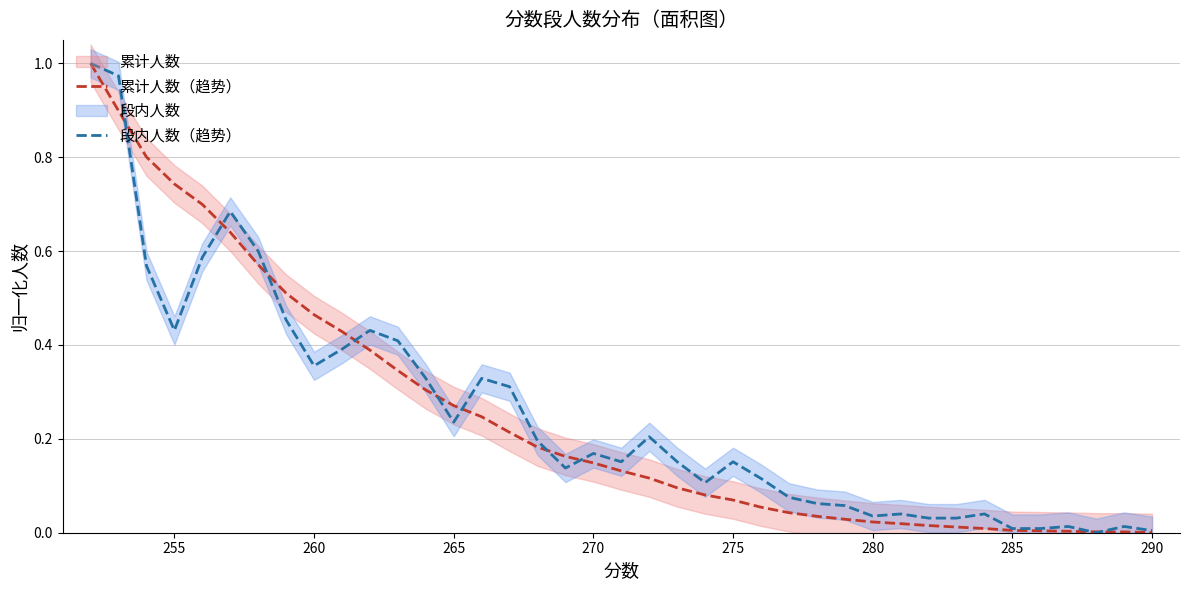

Between 280 and 285, which series saw the biggest shift?

段内人数（趋势）